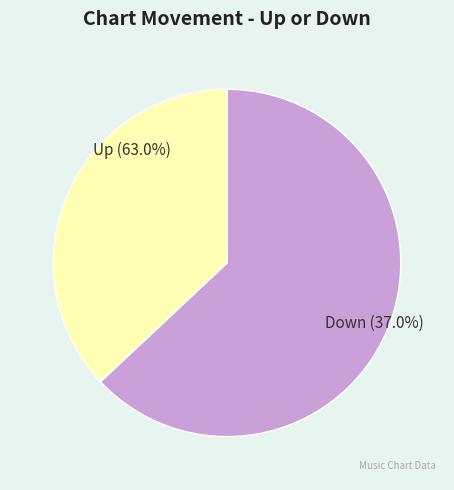

Rank the categories by value from highest to lowest.

up, down